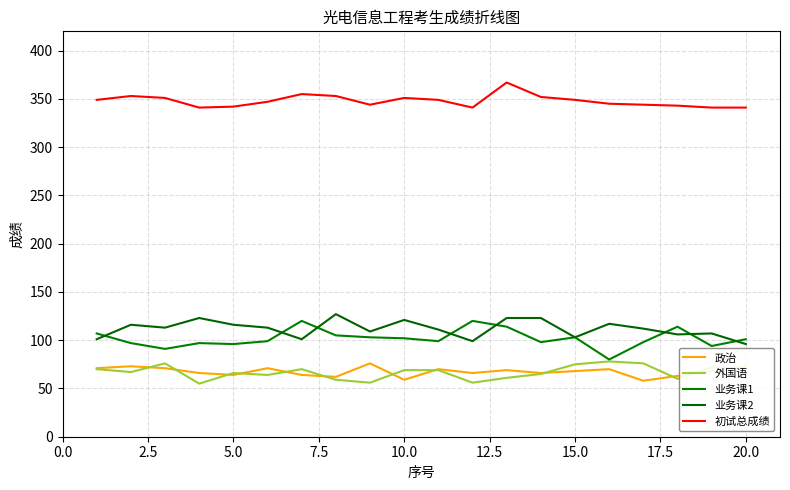

Does the chart have visible grid lines?

Yes